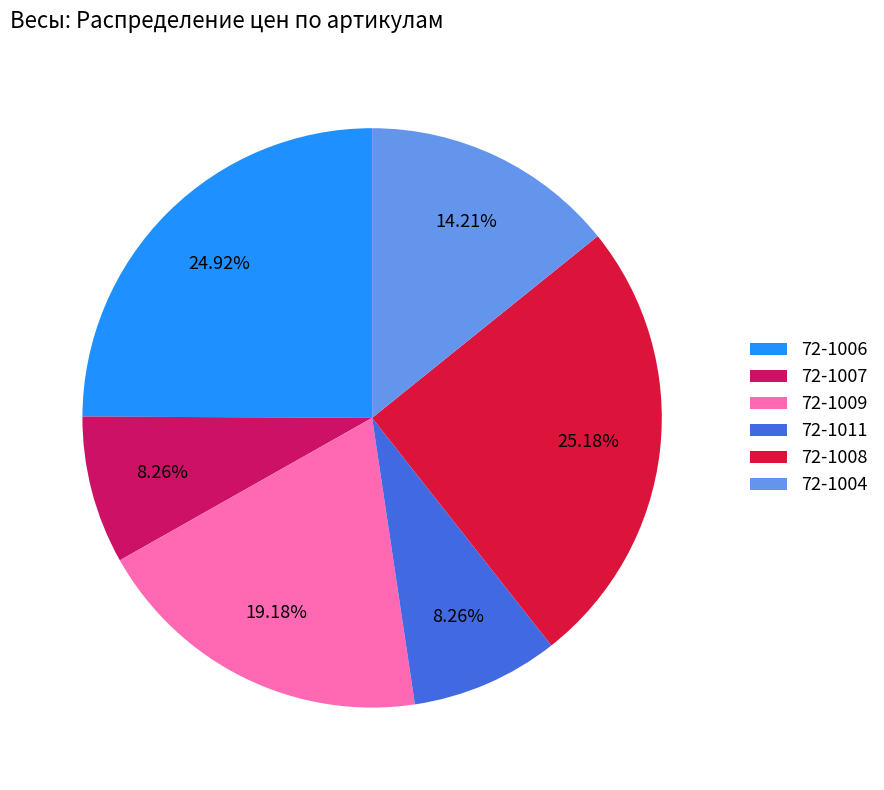

To the nearest percent, what portion does 72-1009 represent?

19%